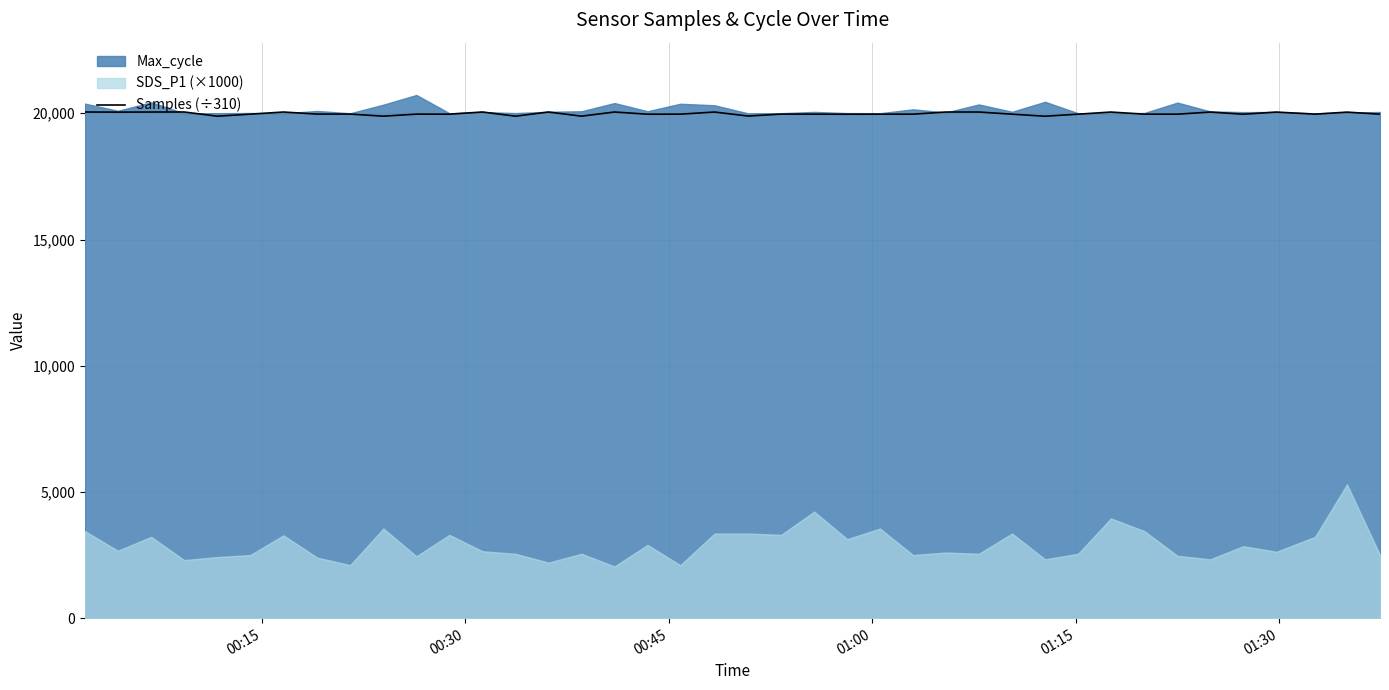

What is the value of the 39th point from the left?

20046.6